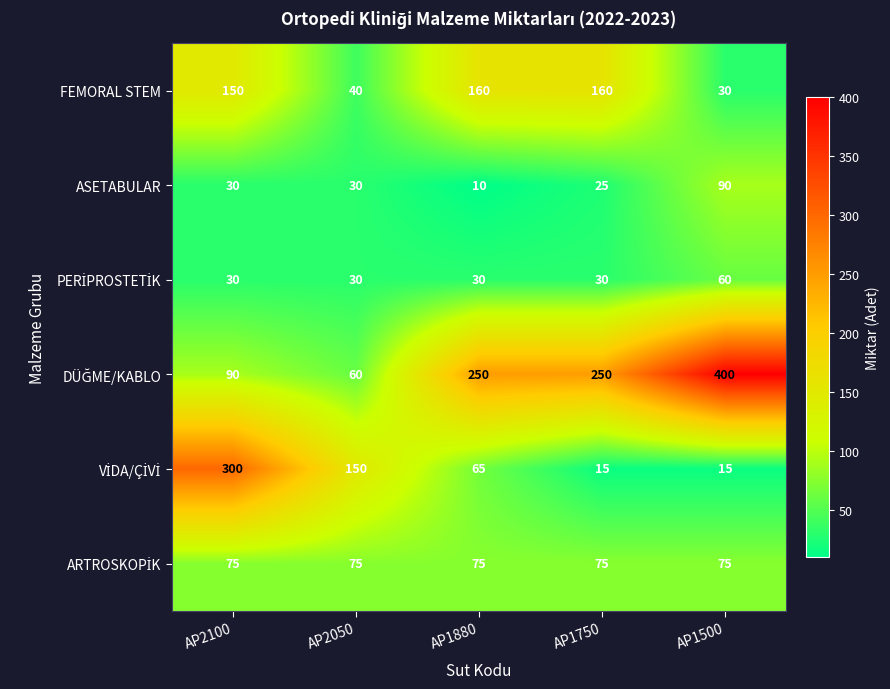

At how many categories does at least one series exceed 26?

5